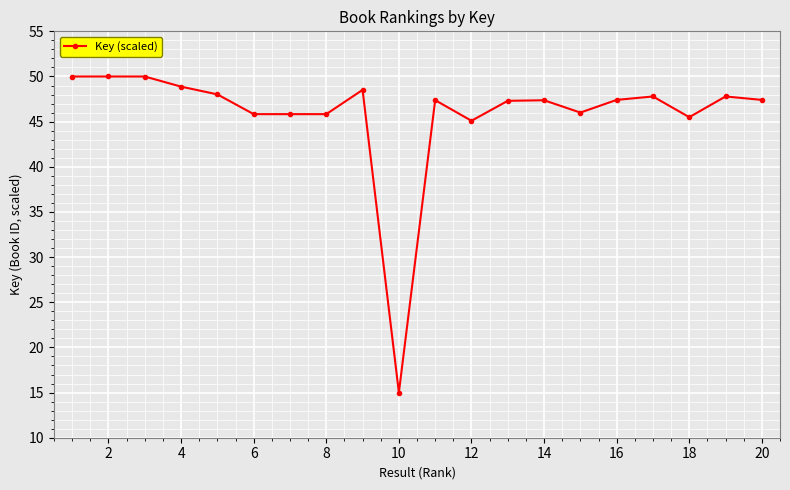

True or false: the data has more than 0 interior local peaks.

True